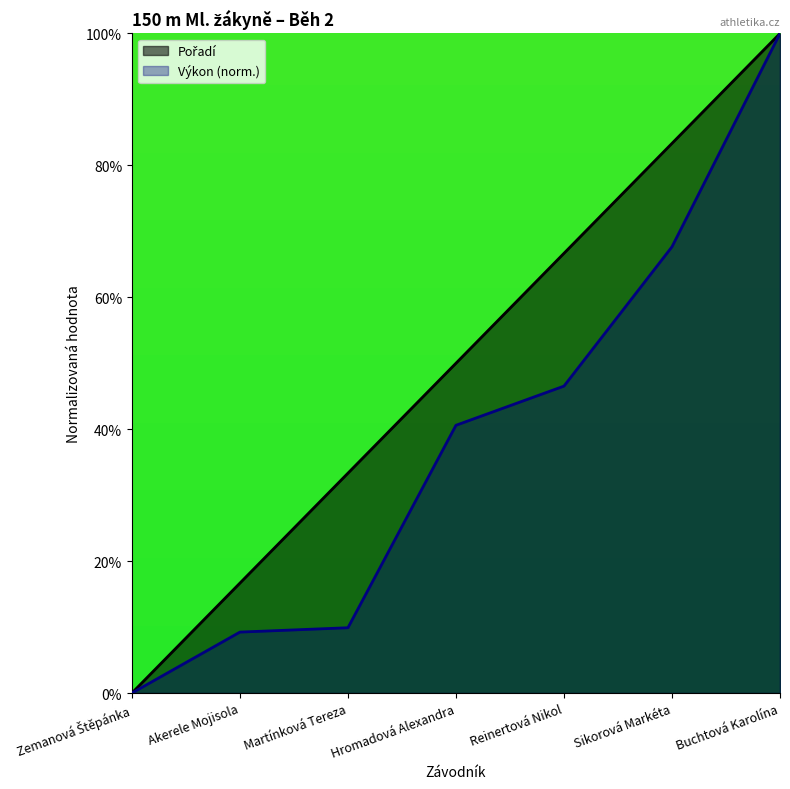

Rank the series by their maximum value, from highest to lowest.

Pořadí, Výkon